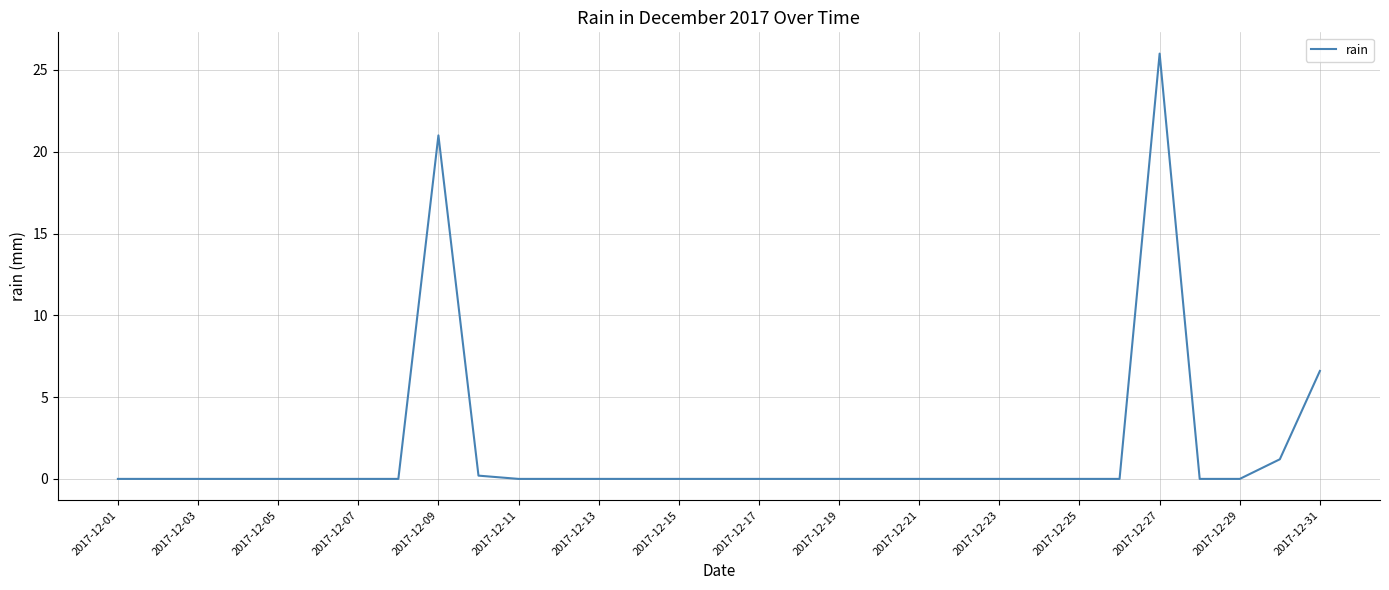

What is the maximum value shown in the chart?

26.0